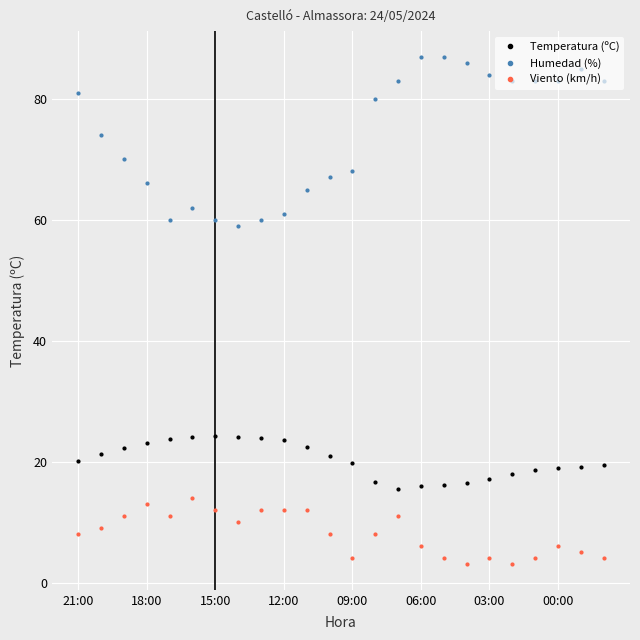

What is the highest value of the Temperatura (ºC) series?

24.2